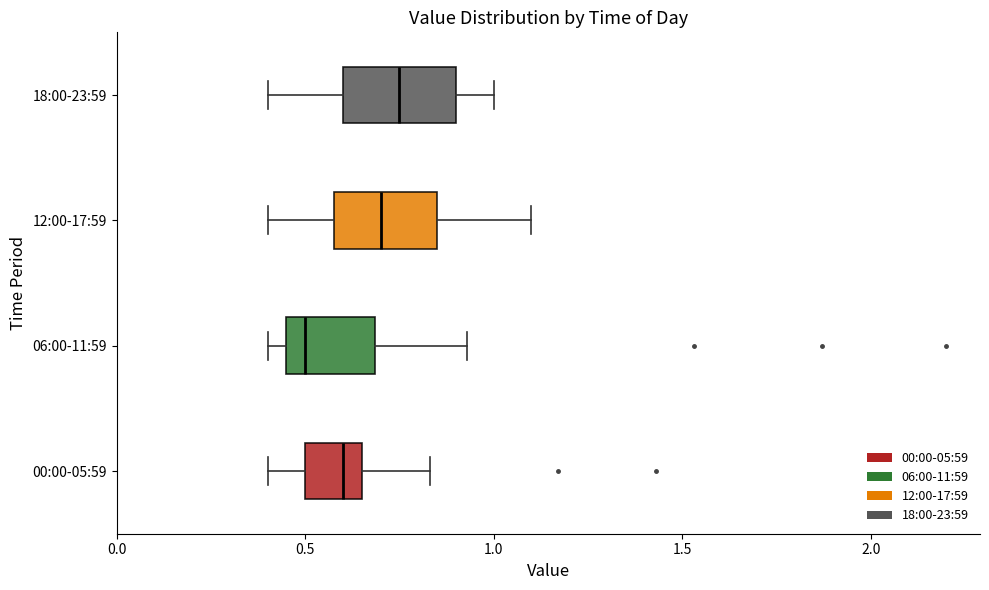

Reading bottom to top, read every box against the x-axis: the position of its median line, the range the box covers, and the ends of its whiskers. The values are not printed on the chart, so give them approximately, as read against the axis.

00:00-05:59: median 0.60, box 0.50 to 0.65, whiskers 0.40 to 0.85
06:00-11:59: median 0.50, box 0.45 to 0.70, whiskers 0.40 to 0.95
12:00-17:59: median 0.70, box 0.60 to 0.85, whiskers 0.40 to 1.10
18:00-23:59: median 0.75, box 0.60 to 0.90, whiskers 0.40 to 1.00